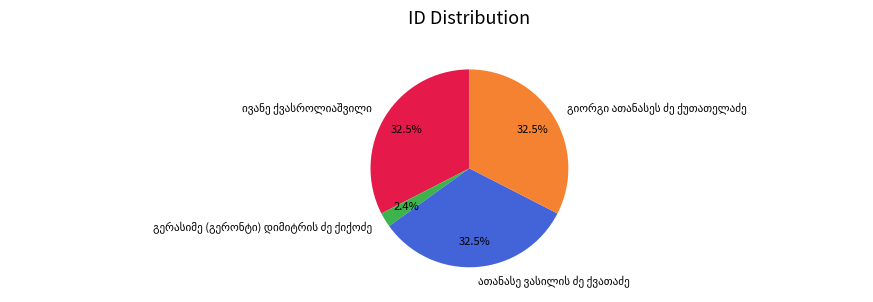

How many slices are in this pie chart?

4